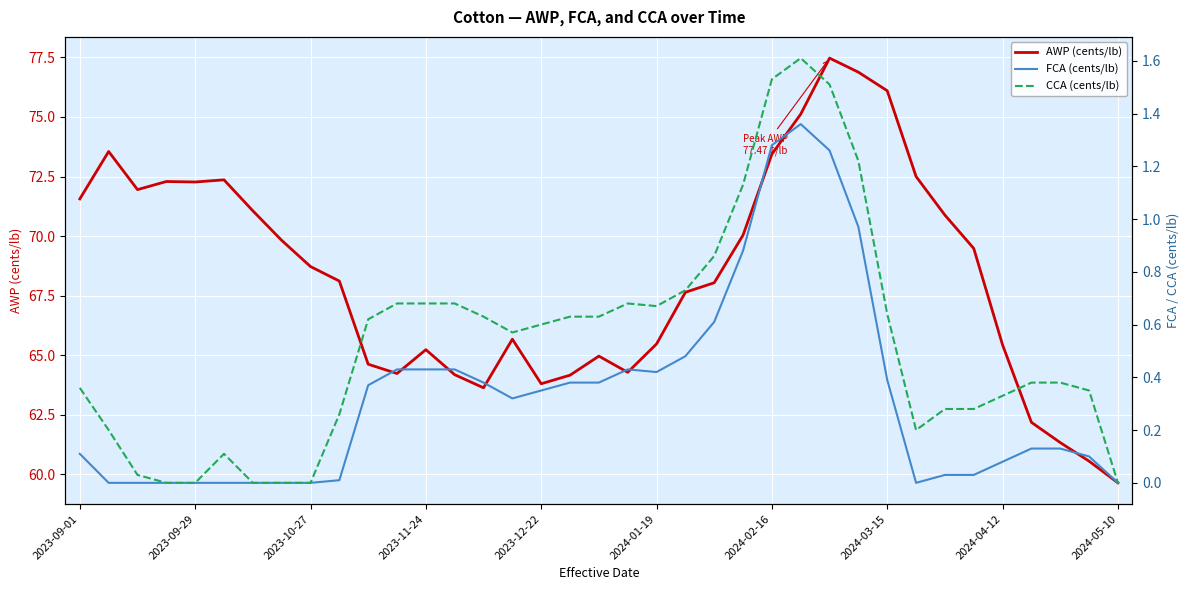

Between 33 and 10, which is larger?

10